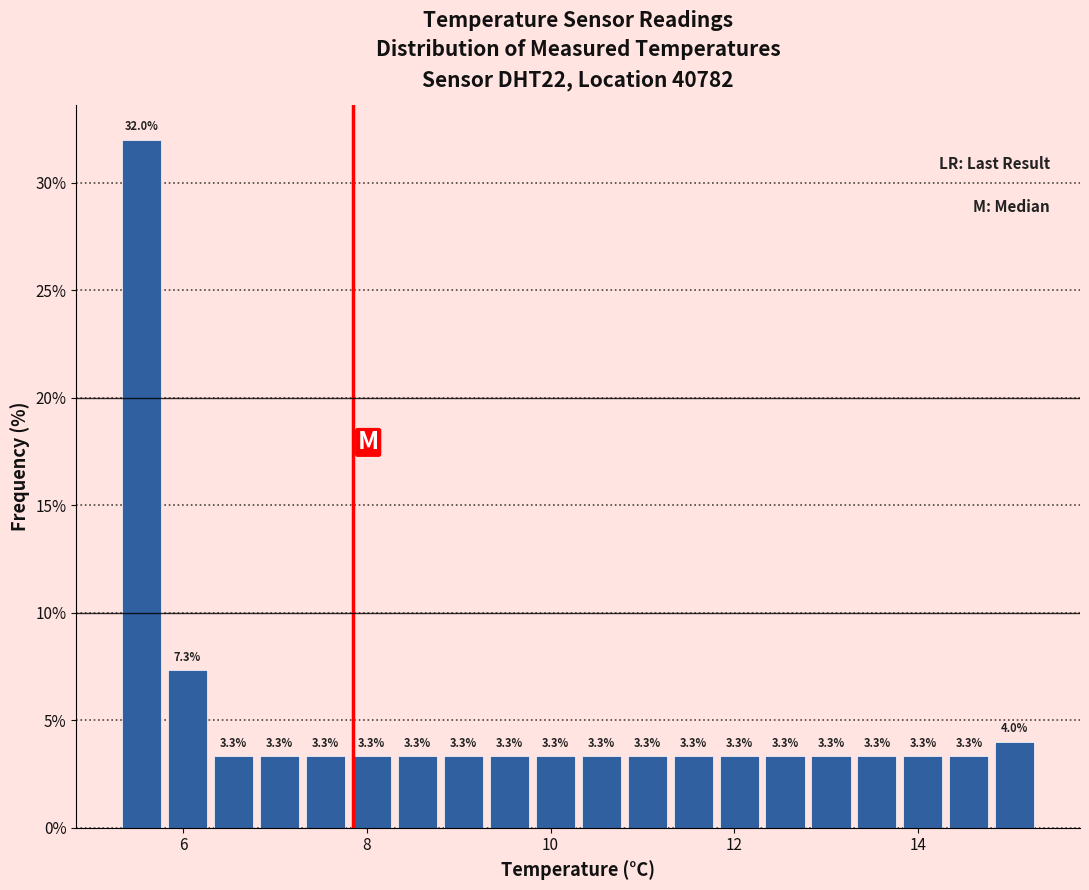

Around what value on the x-axis is the tallest bar? Give the approximate position of its centre, as read against the axis.

5.6